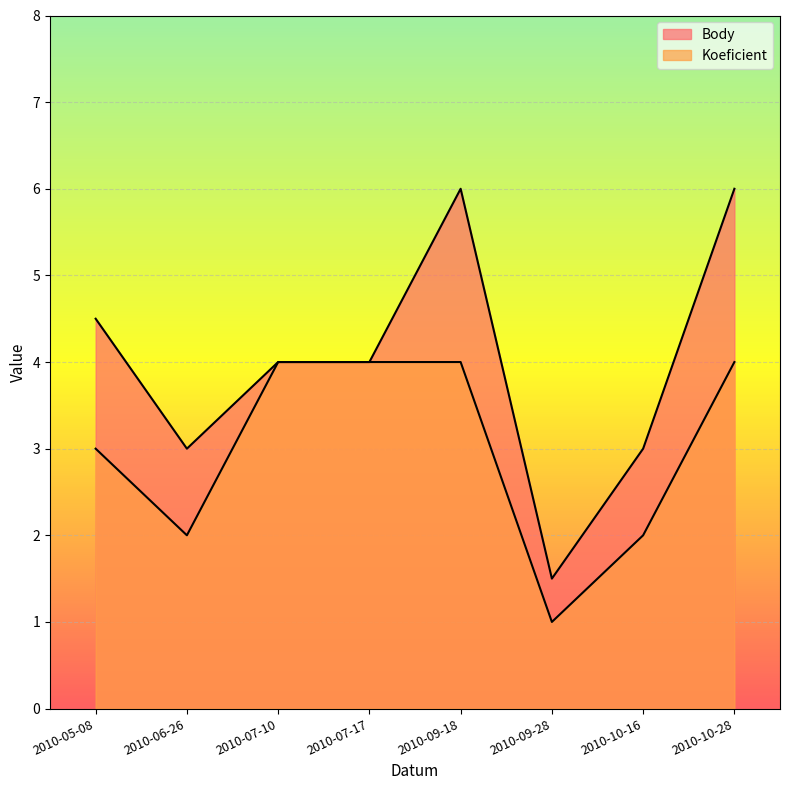

Is the value of Koeficient at 2010-05-08 greater than the value of Body at 2010-06-26?

No